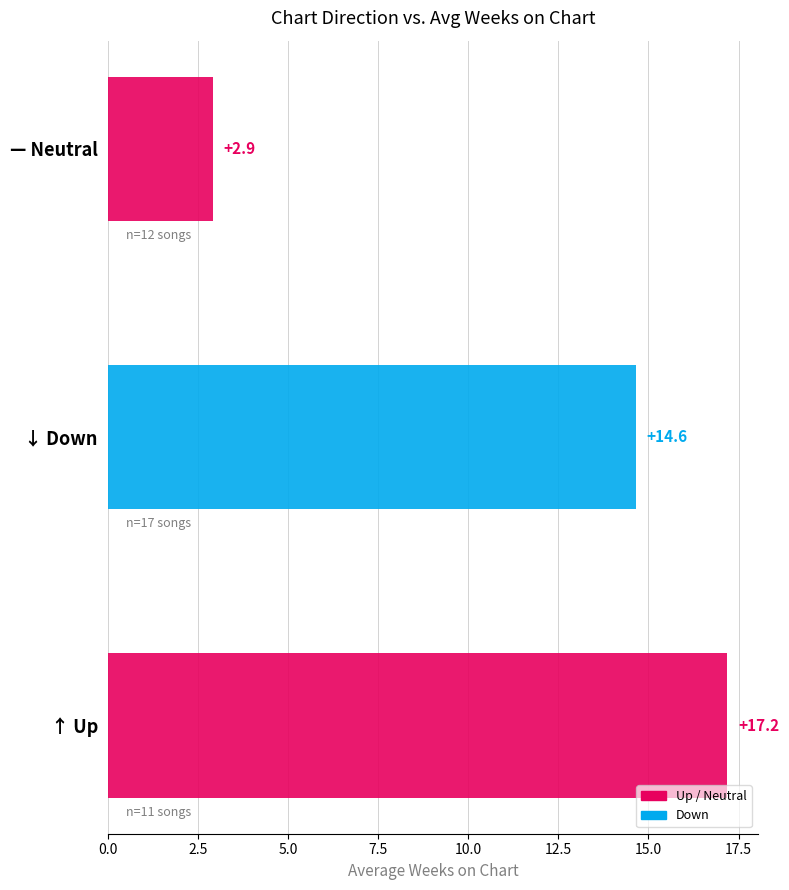

What is the sum of all values?

34.7